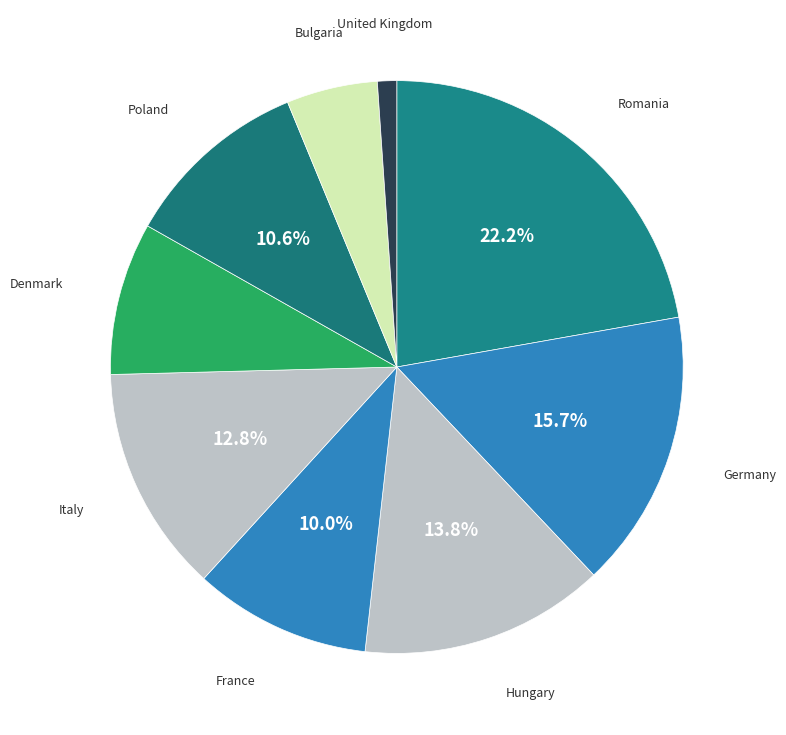

Rank the categories by value from highest to lowest.

Romania, Germany, Hungary, Italy, Poland, France, Denmark, Bulgaria, United Kingdom